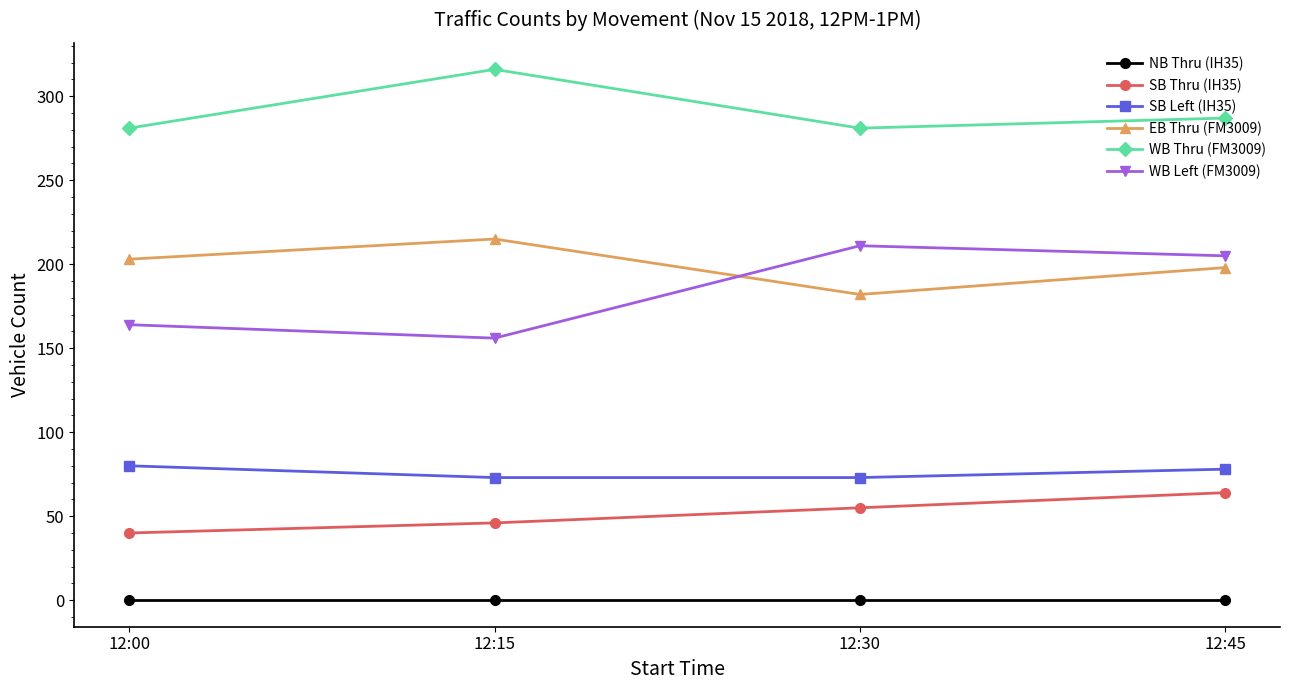

Which series has the widest spread of values?

WB Left (FM3009)